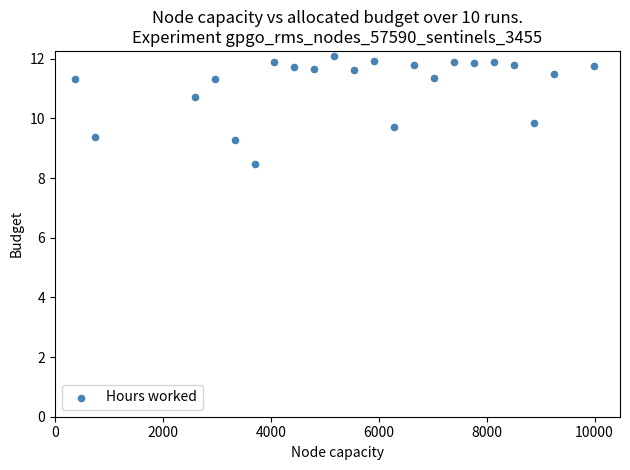

What Y value in the scatter plot is closest to 10?

9.9